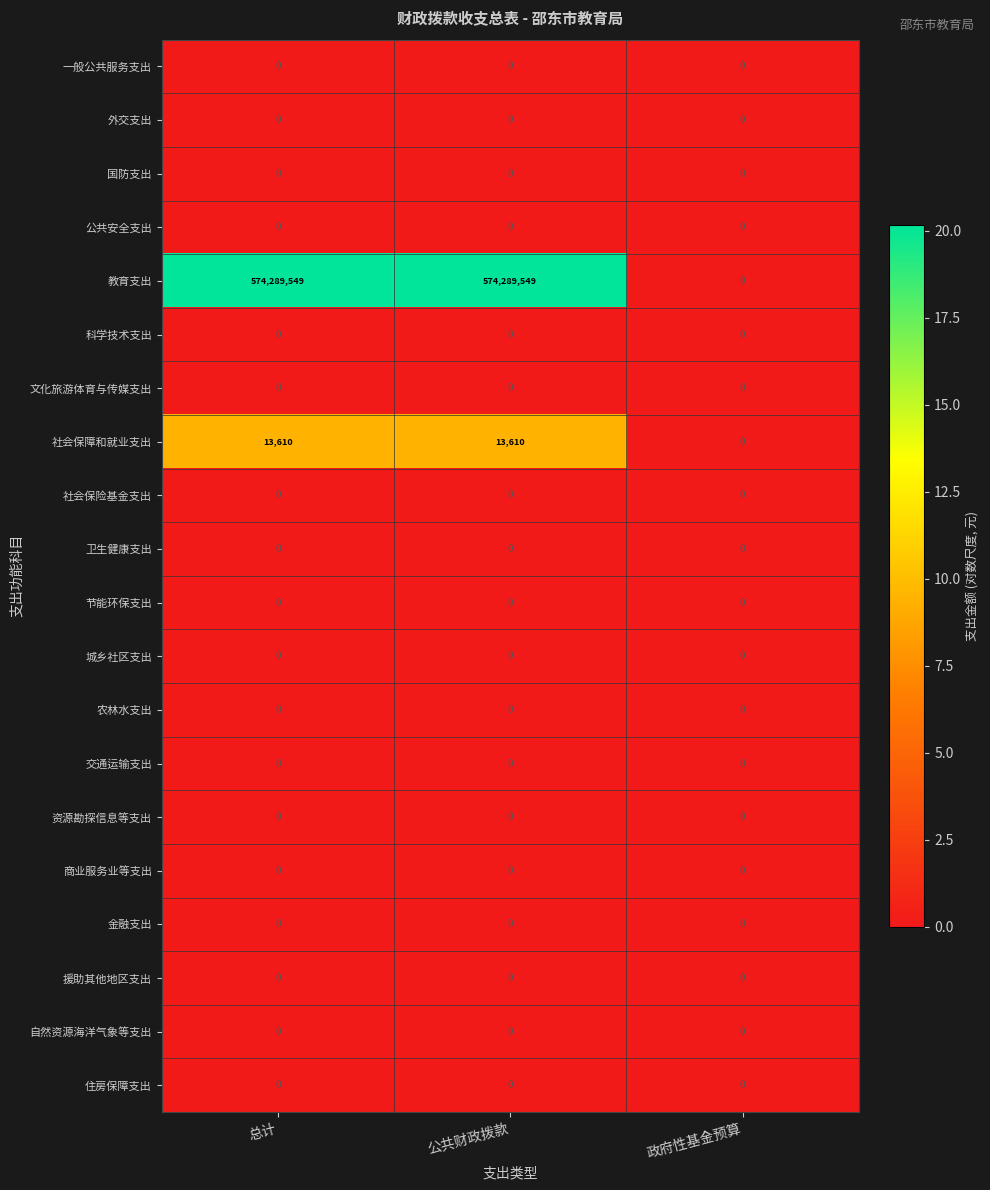

Which series has the largest range (max minus min)?

教育支出